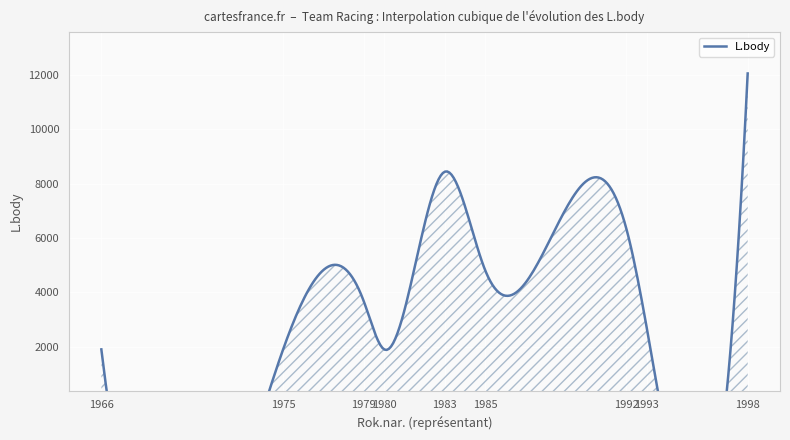

Is it true that Body equals 1 at CZE 6?

False